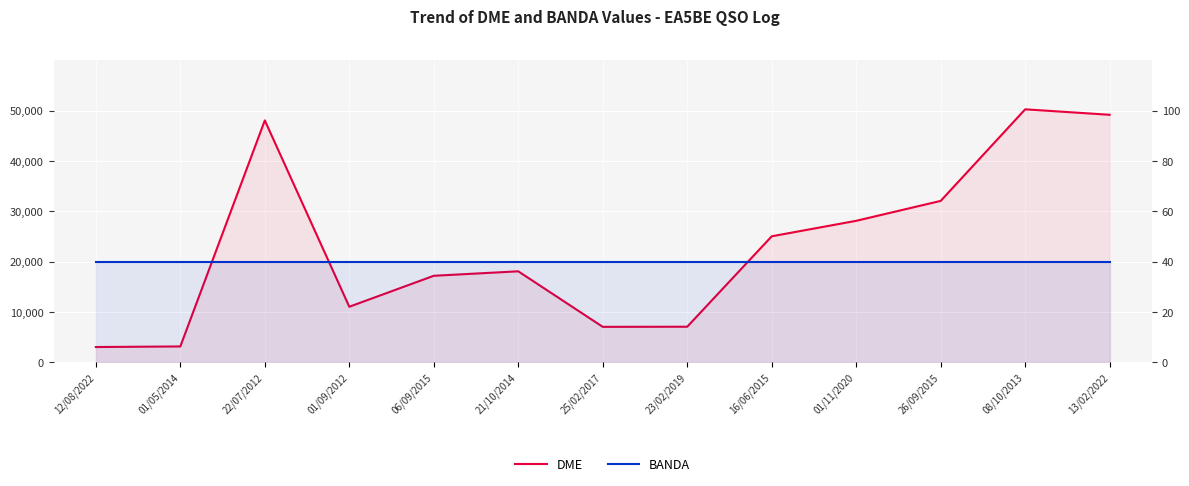

Which series has the widest spread of values?

DME